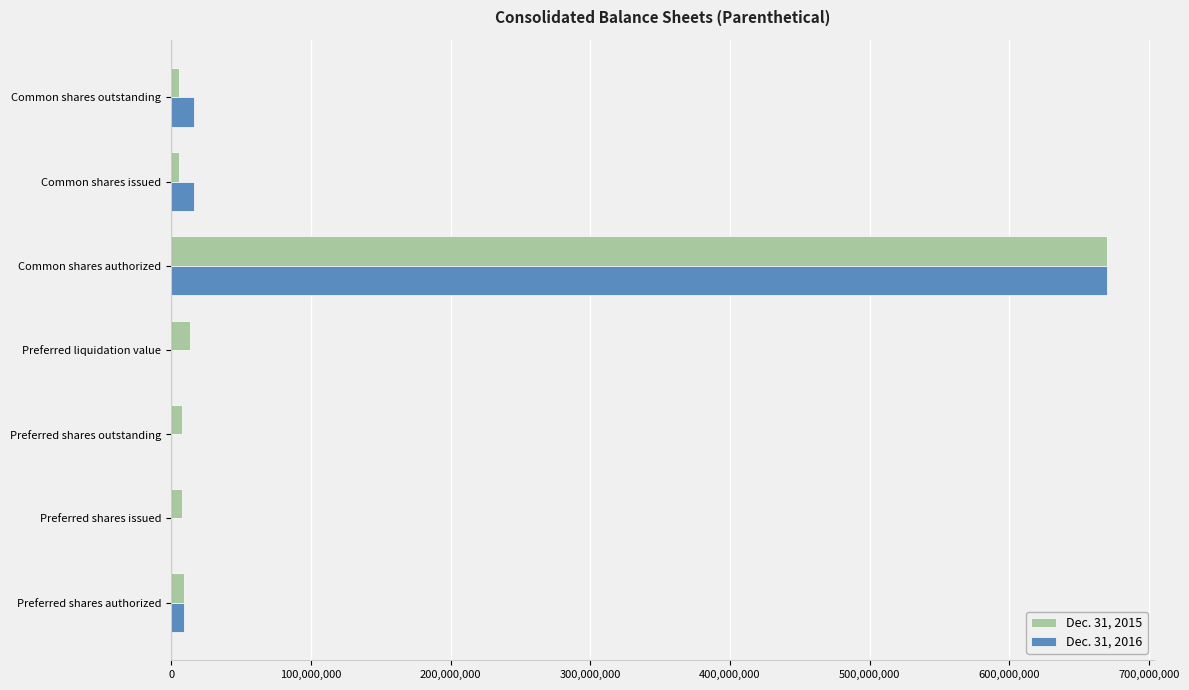

The value of Dec. 31, 2016 at Common shares authorized is 145955179. True or false?

False